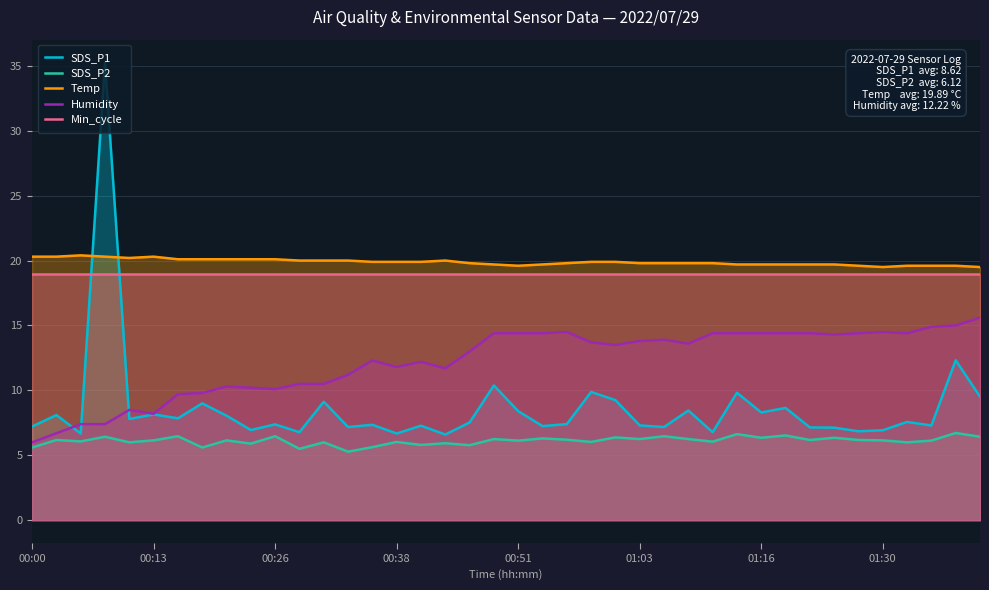

At how many categories does at least one series exceed 24?

1